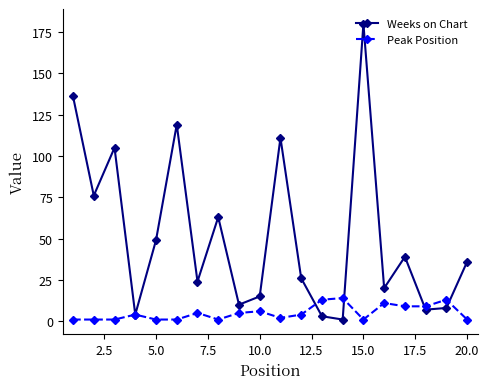

Which series has the largest total across all categories?

Weeks on Chart